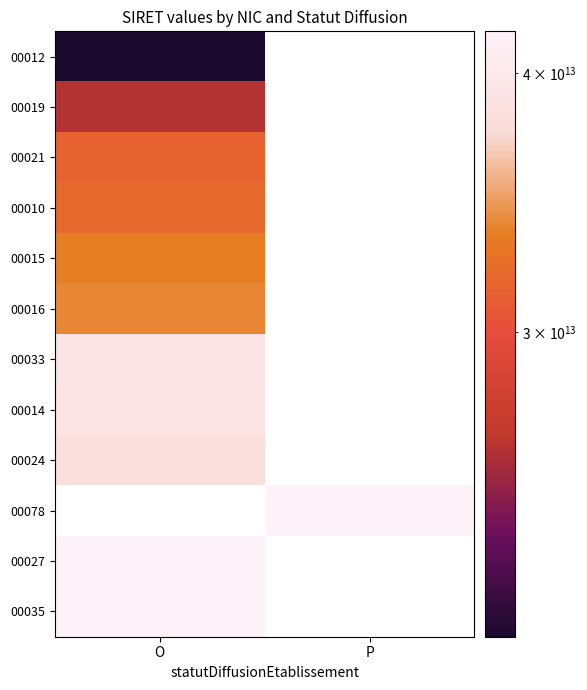

Rank the series by their maximum value, from lowest to highest.

00012, 00019, 00021, 00010, 00015, 00016, 00024, 00014, 00033, 00078, 00027, 00035